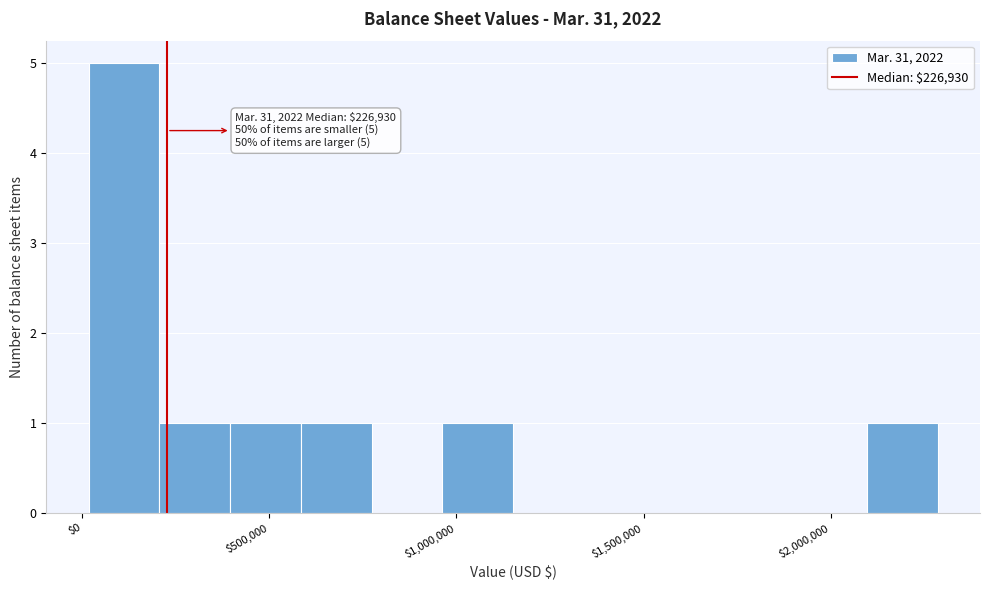

Read against the x-axis, roughly where is the centre of the tallest bar?

100000